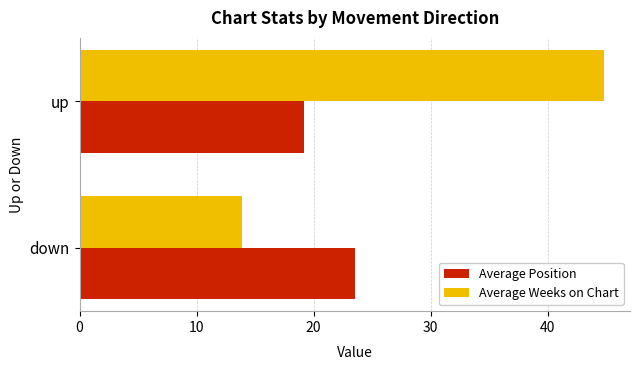

How many data points in Average Weeks on Chart are above 44?

1